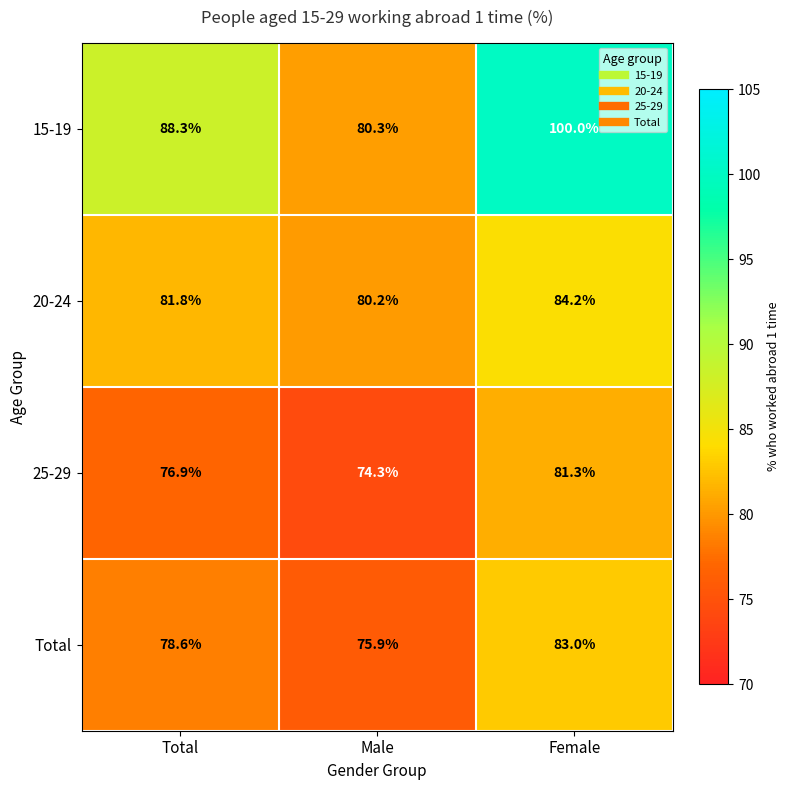

Where does the 20-24 series first go above 81?

Total